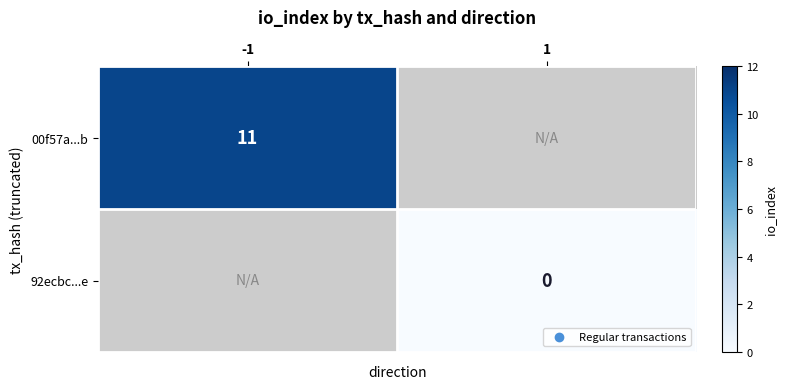

What is the smallest value displayed?

-9999